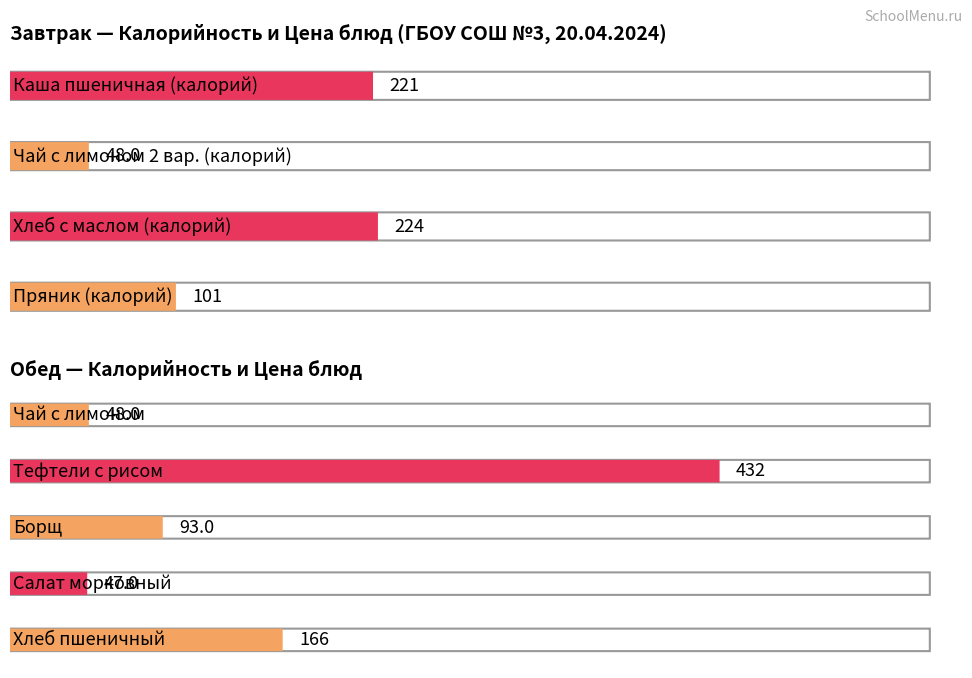

The value of Цена at Хлеб пшеничный is 3.7. True or false?

True